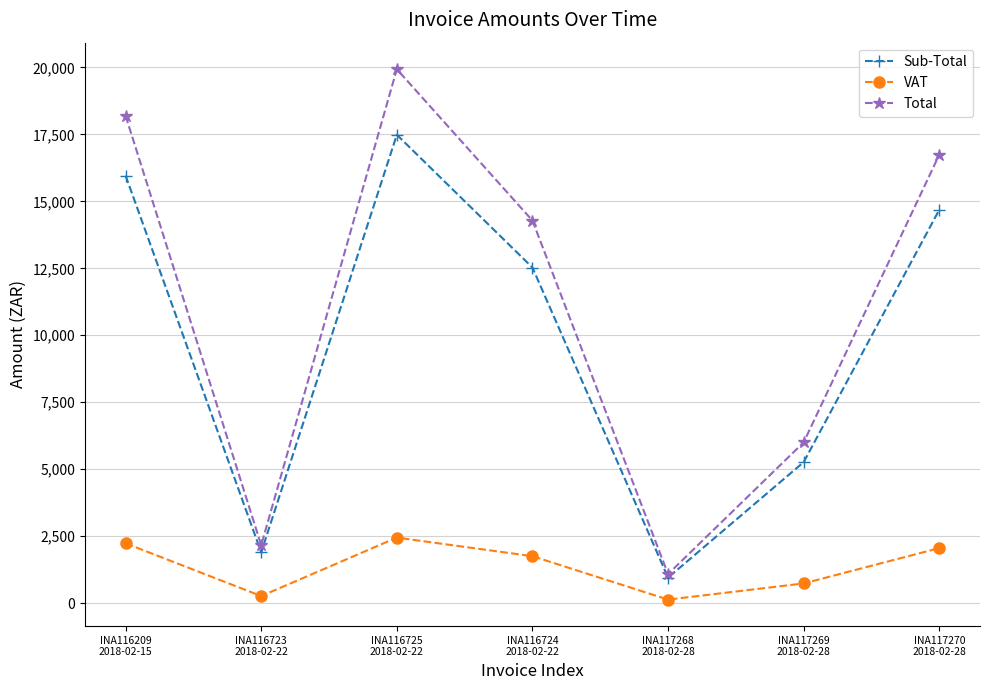

True or false: Total and VAT intersect in this chart.

False